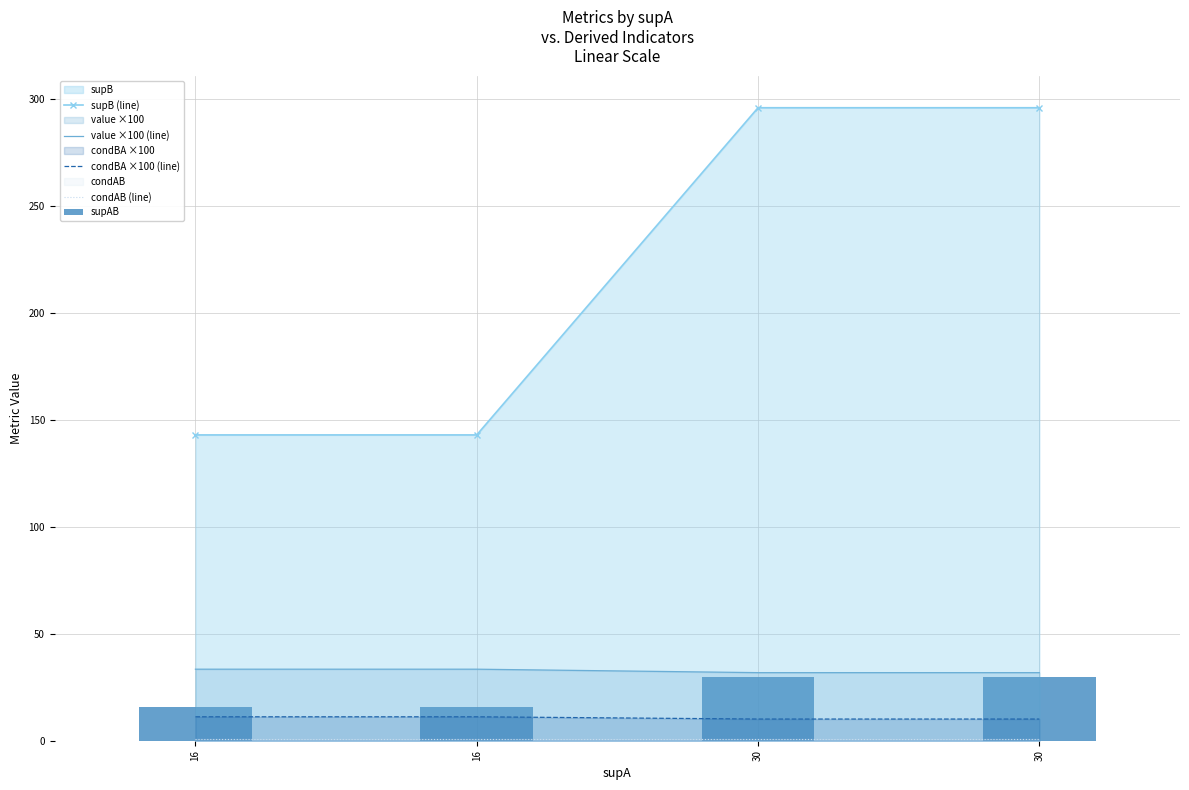

What is the maximum value shown in the chart?

296.0